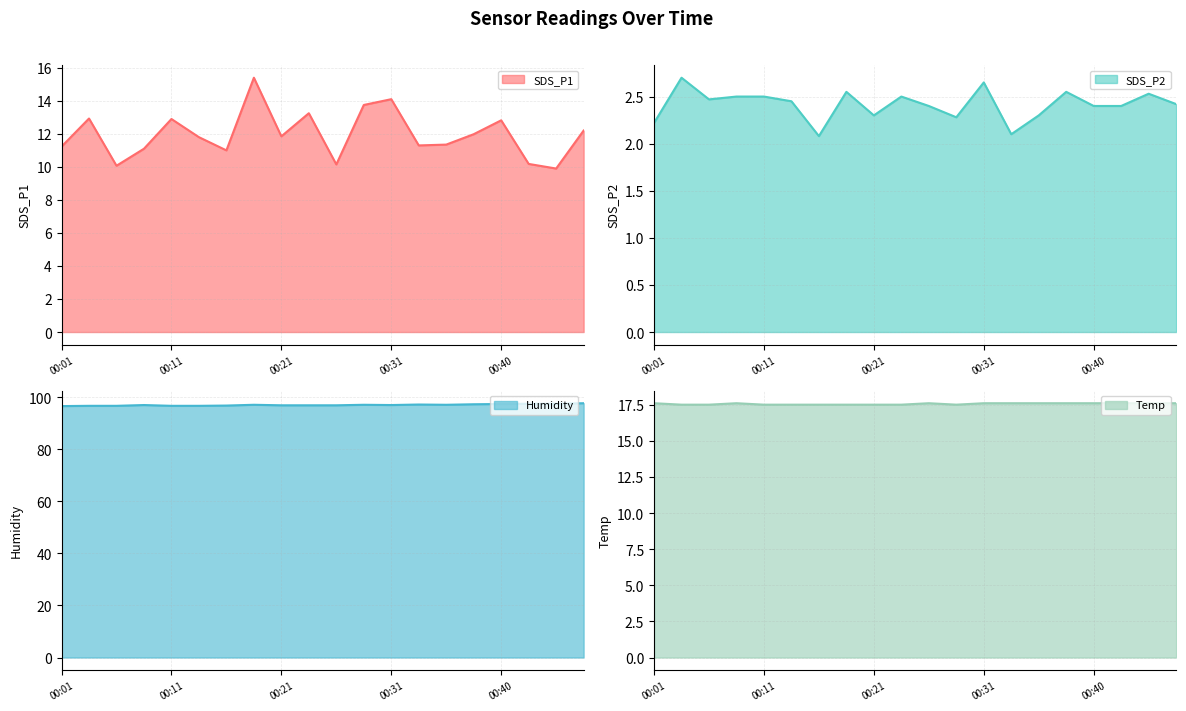

True or false: SDS_P2 and Humidity intersect in this chart.

False